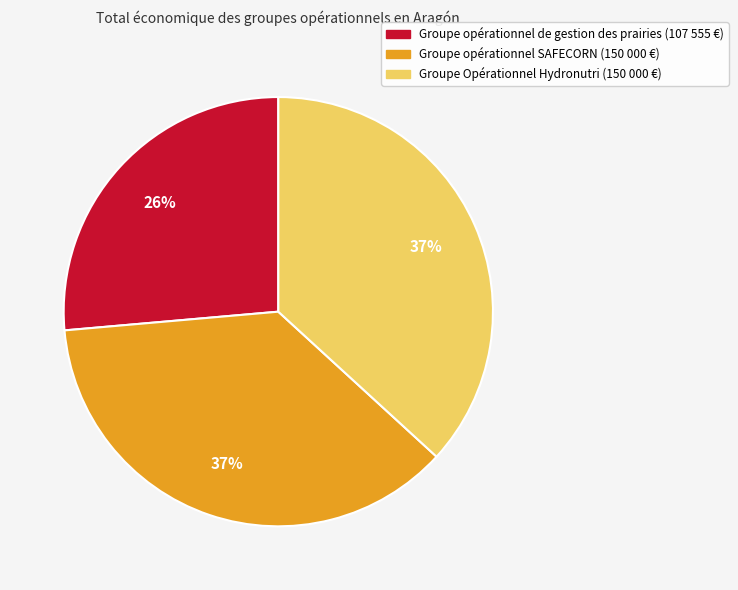

To the nearest percent, what is the average slice percentage?

33%